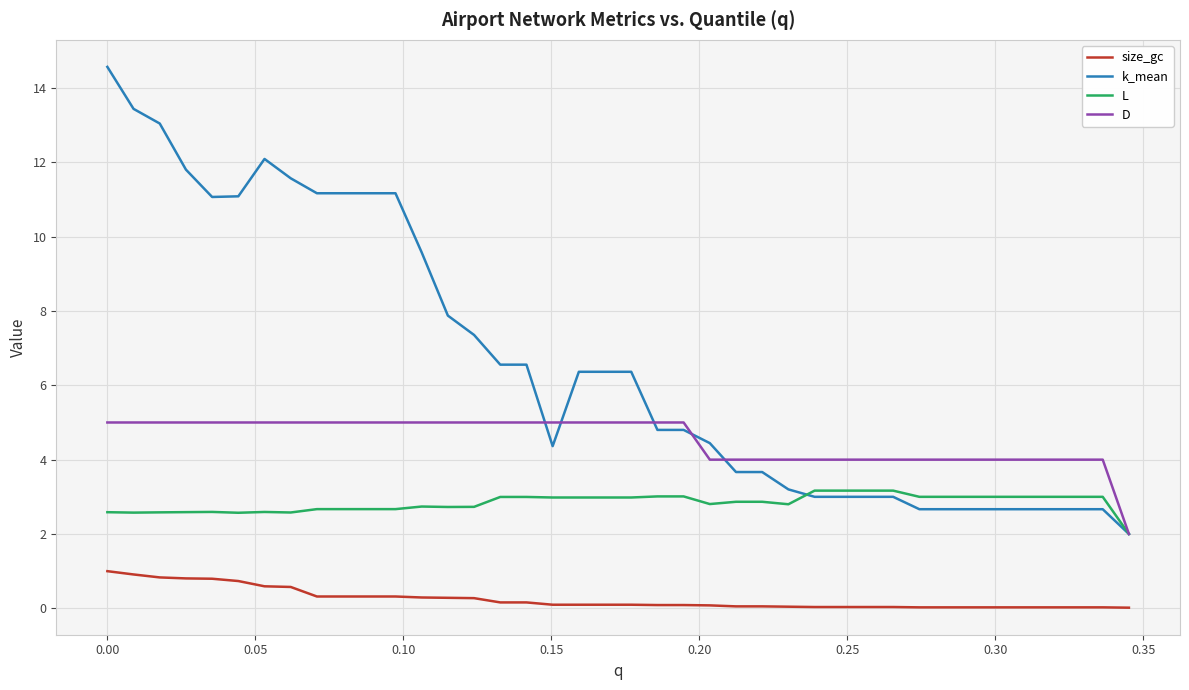

Which series has the widest spread of values?

k_mean